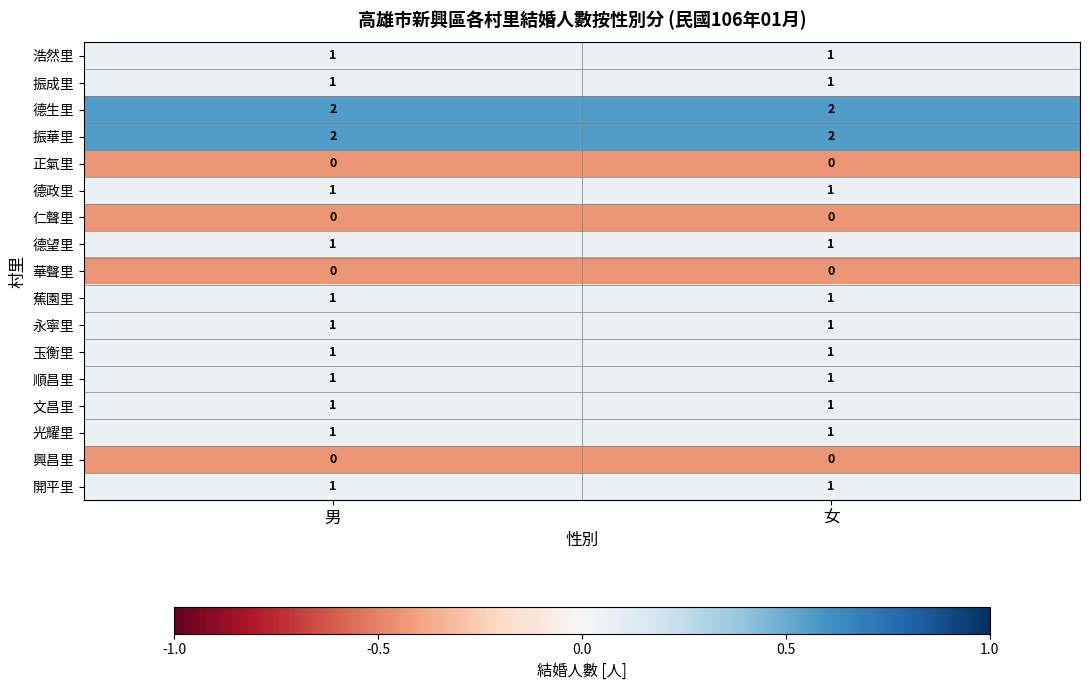

True or false: 德望里 has a value of 2 at 女.

False